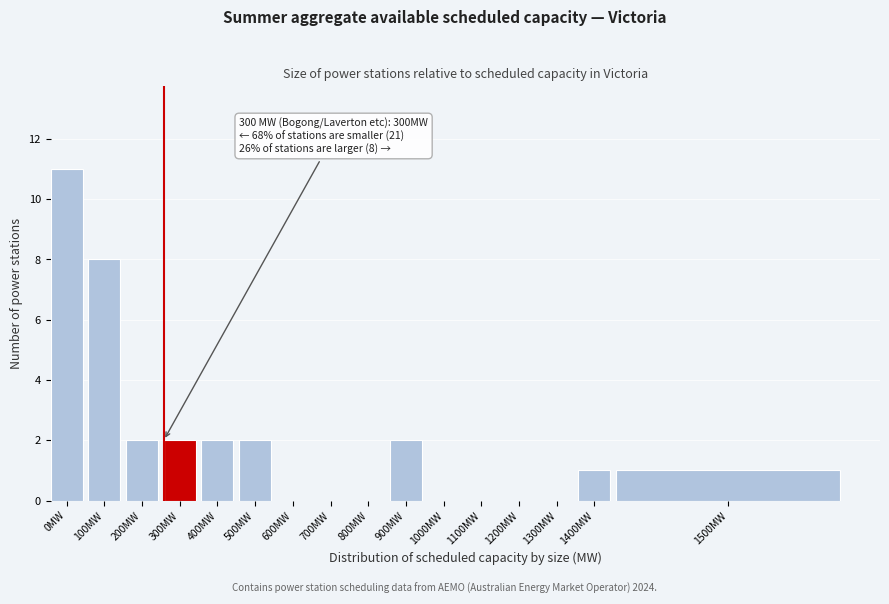

Reading right to left, transcribe all the data shown in this chart.

1500MW=1	1400MW=1	1300MW=0	1200MW=0	1100MW=0	1000MW=0	900MW=2	800MW=0	700MW=0	600MW=0	500MW=2	400MW=2	300MW=2	200MW=2	100MW=8	0MW=11